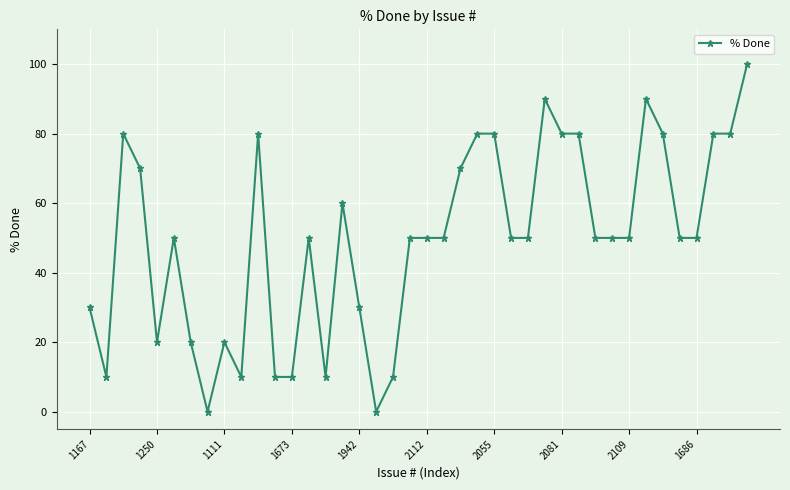

What is the greatest value displayed?

100